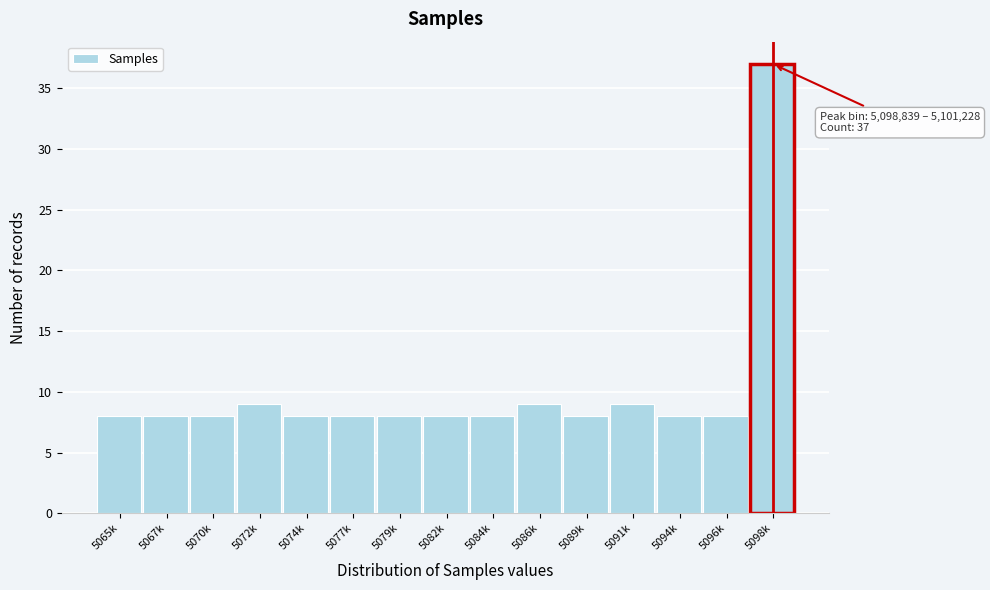

Reading right to left, extract all data points from this chart.

5098k=37	5096k=8	5094k=8	5091k=9	5089k=8	5086k=9	5084k=8	5082k=8	5079k=8	5077k=8	5074k=8	5072k=9	5070k=8	5067k=8	5065k=8